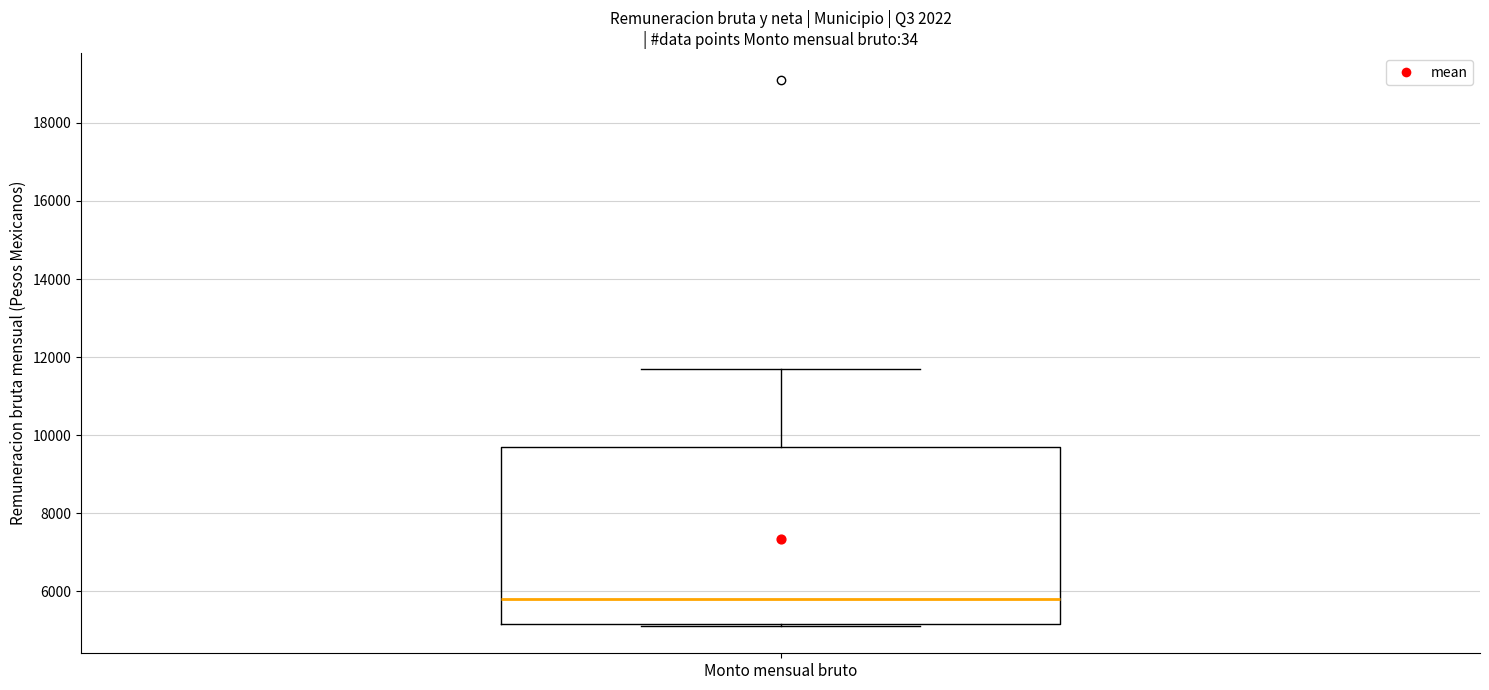

Read this box plot against the y-axis: the position of the median line, the range covered by the box, and the ends of both whiskers. The values are not printed on the chart, so give them approximately, as read against the axis.

median 5800, box 5200 to 9600, whiskers 5200 to 11600